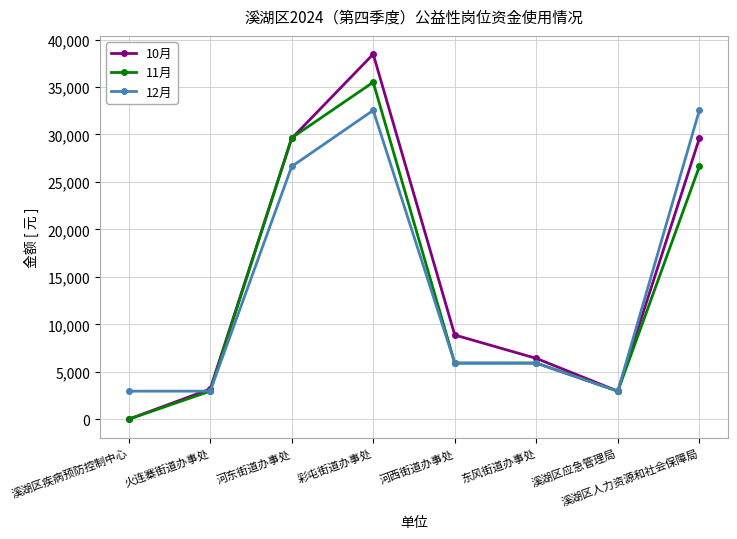

At which category does 12月 reach its first local peak?

彩屯街道办事处